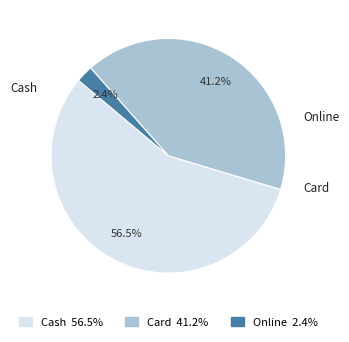

True or false: Cash accounts for 68% of the total.

False